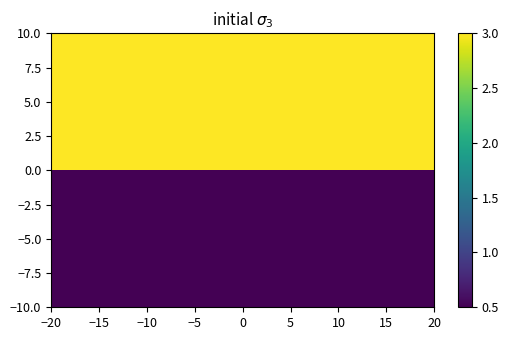

List the series in order of their peak value, lowest first.

−5.0, 5.0